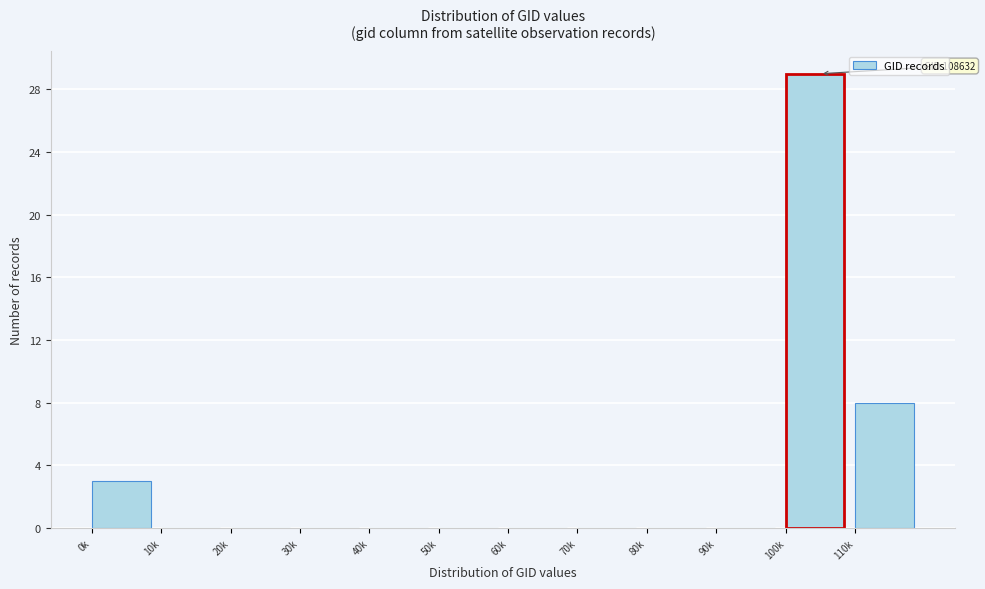

Reading left to right, extract all data points from this chart.

0k=3	10k=0	20k=0	30k=0	40k=0	50k=0	60k=0	70k=0	80k=0	90k=0	100k=29	110k=8